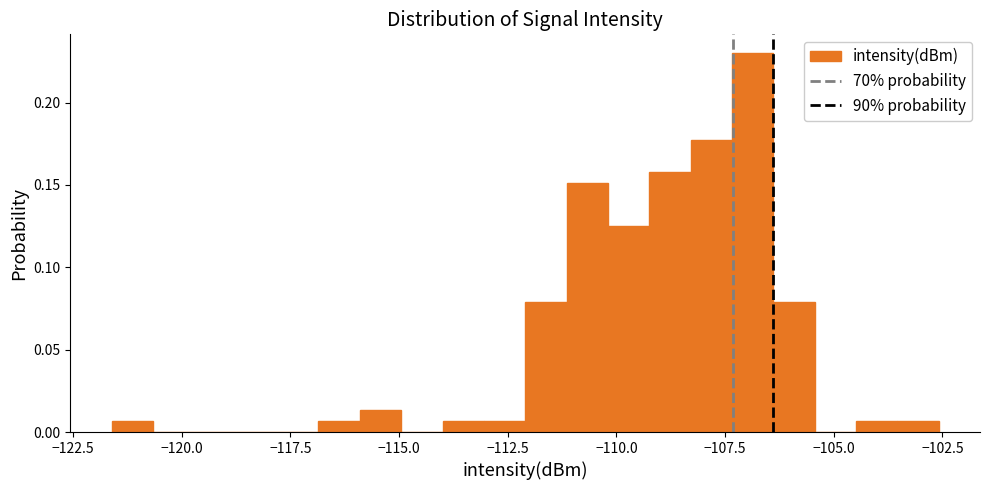

Around what value on the x-axis is the tallest bar? Give the approximate position of its centre, as read against the axis.

-107.0